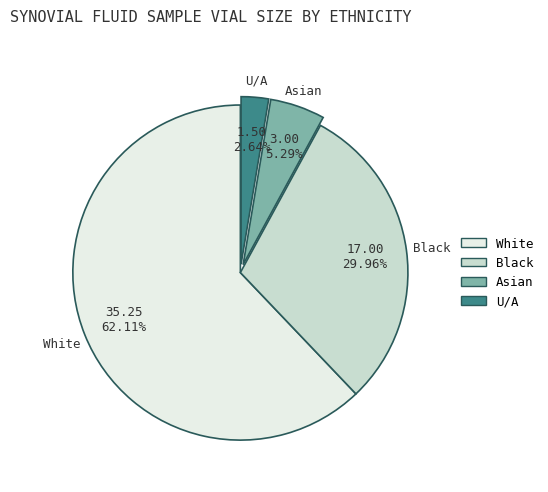

Is there a majority slice in this chart?

Yes